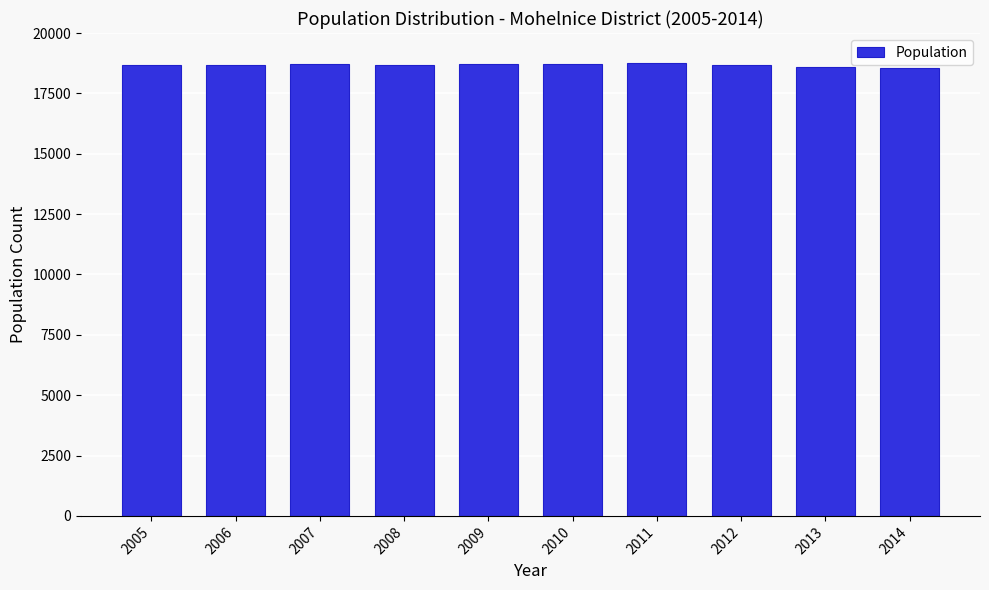

What is the value of the 6th bar from the left?

18730